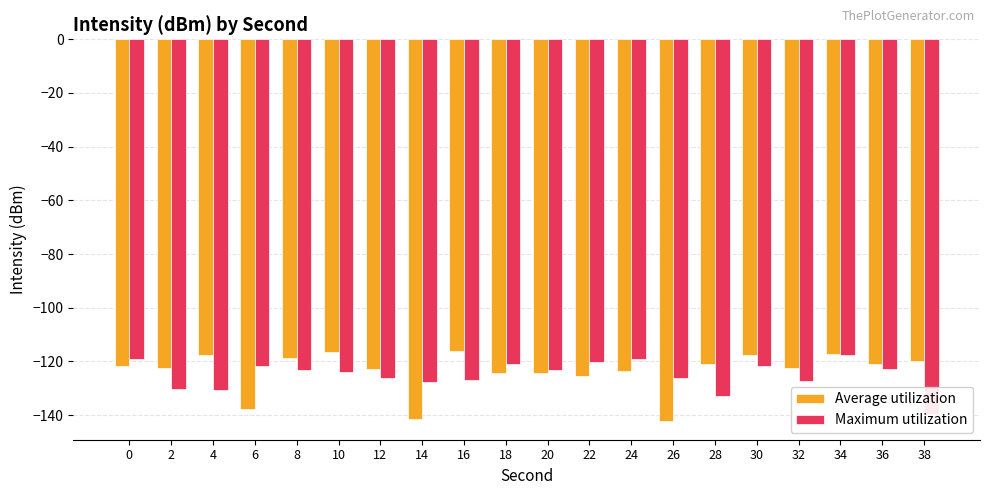

How many data points in Average utilization are above -121?

9